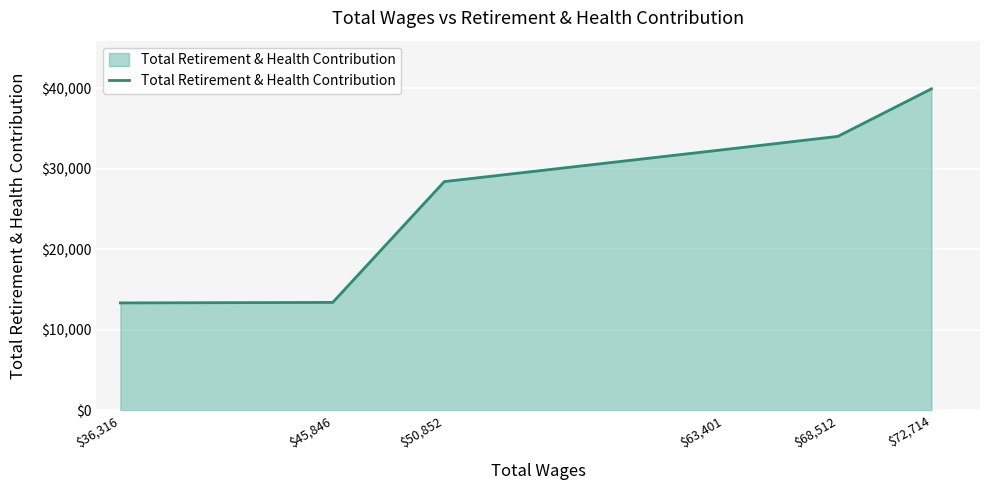

True or false: the data shows 32364 at $63,401.

True